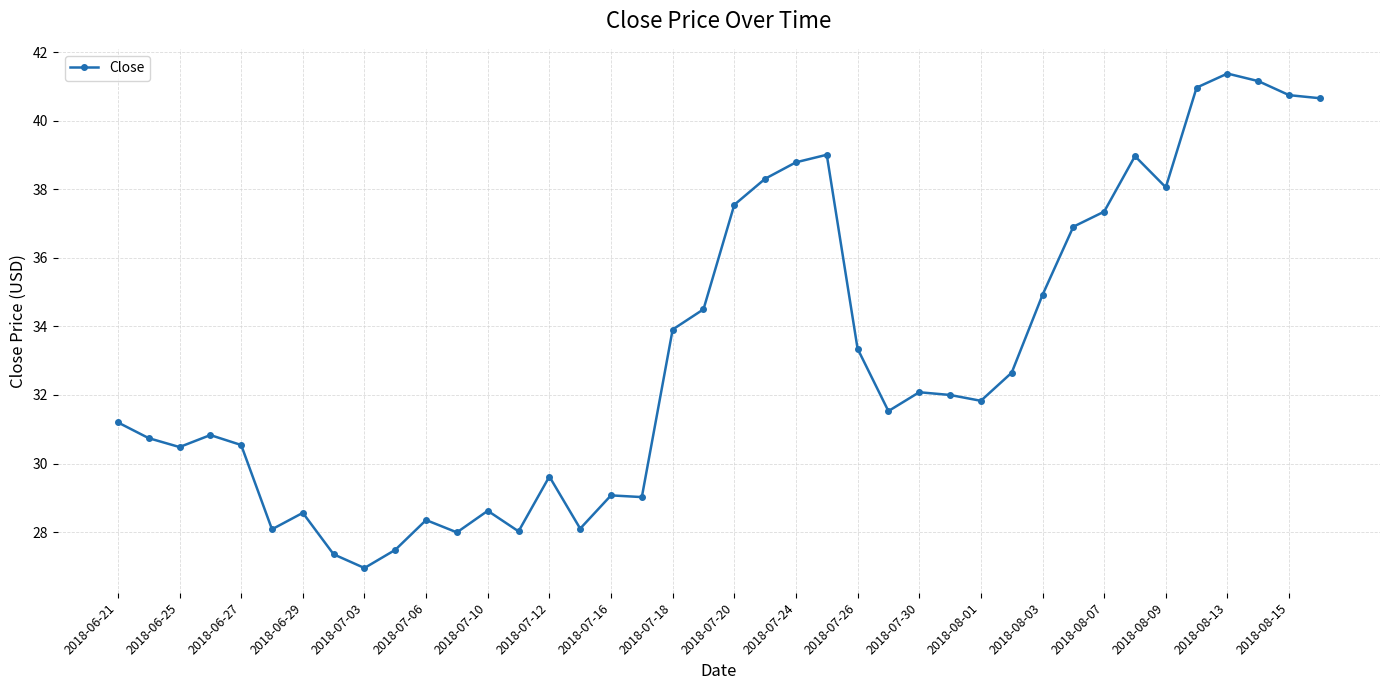

What is the smallest value displayed?

27.0